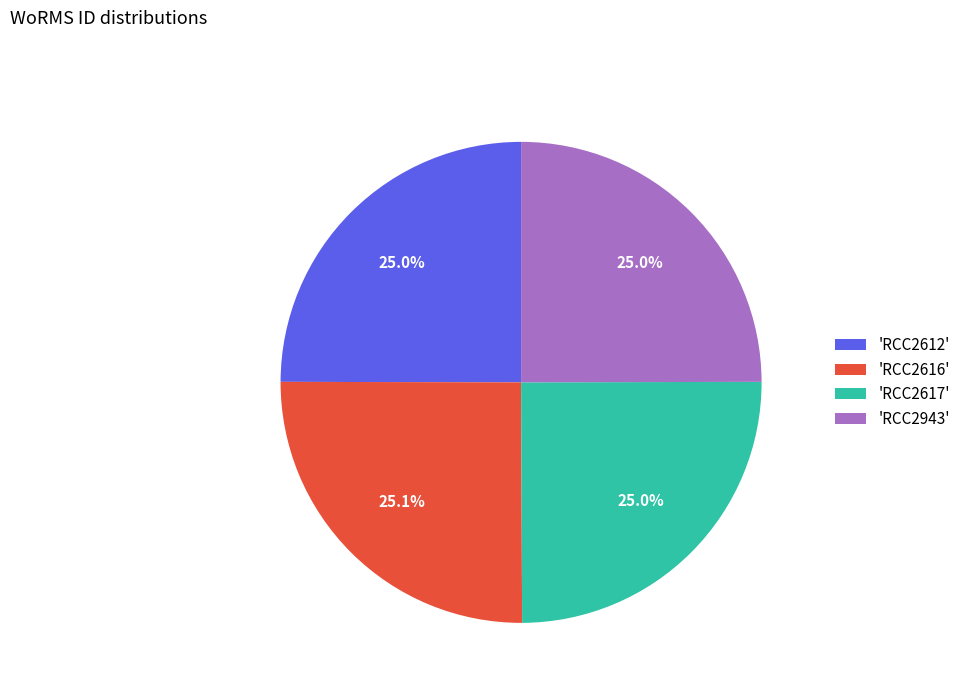

Is there a majority slice in this chart?

No